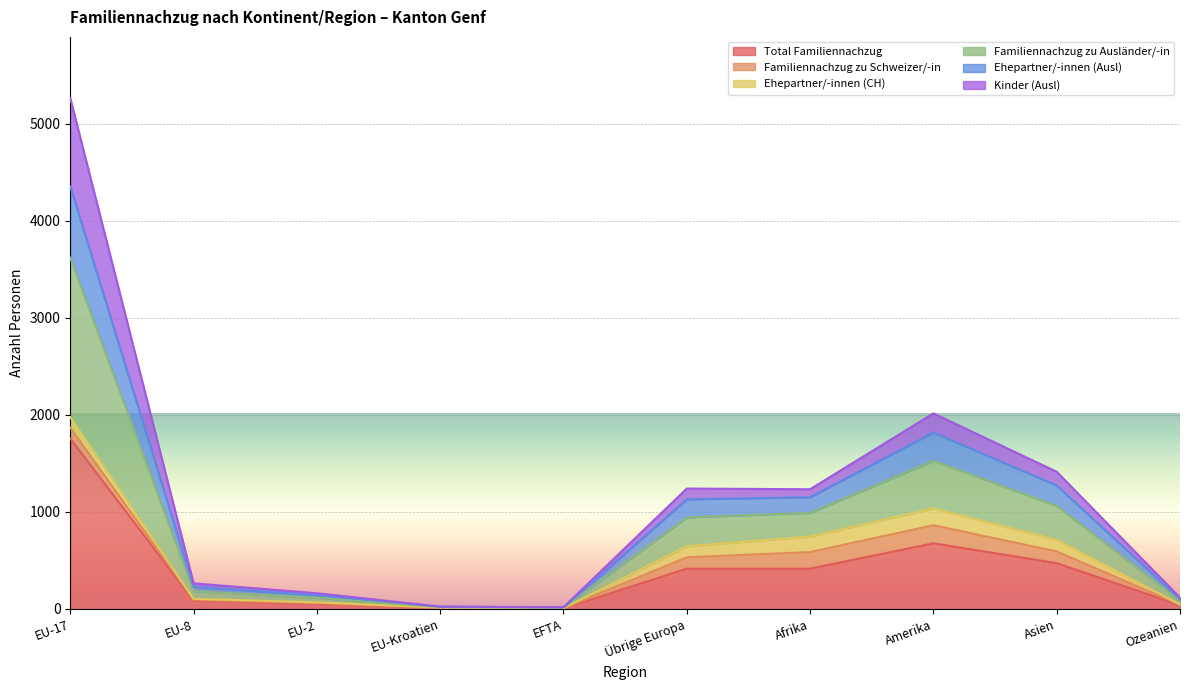

How many data points in Ehepartner/-innen (Ausl) are less than 1130?

5